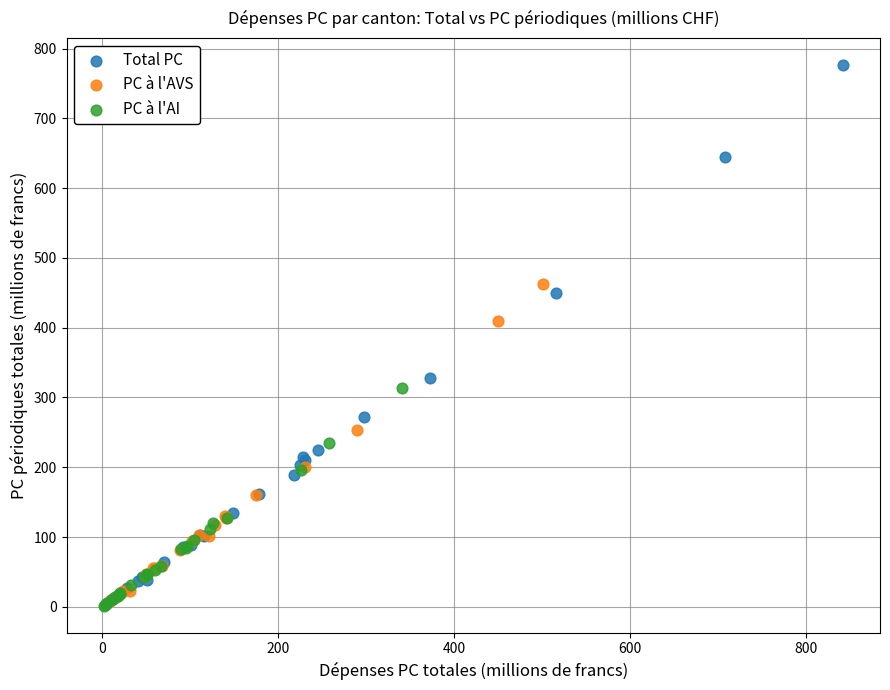

Which series has the widest spread of Y values?

Total PC